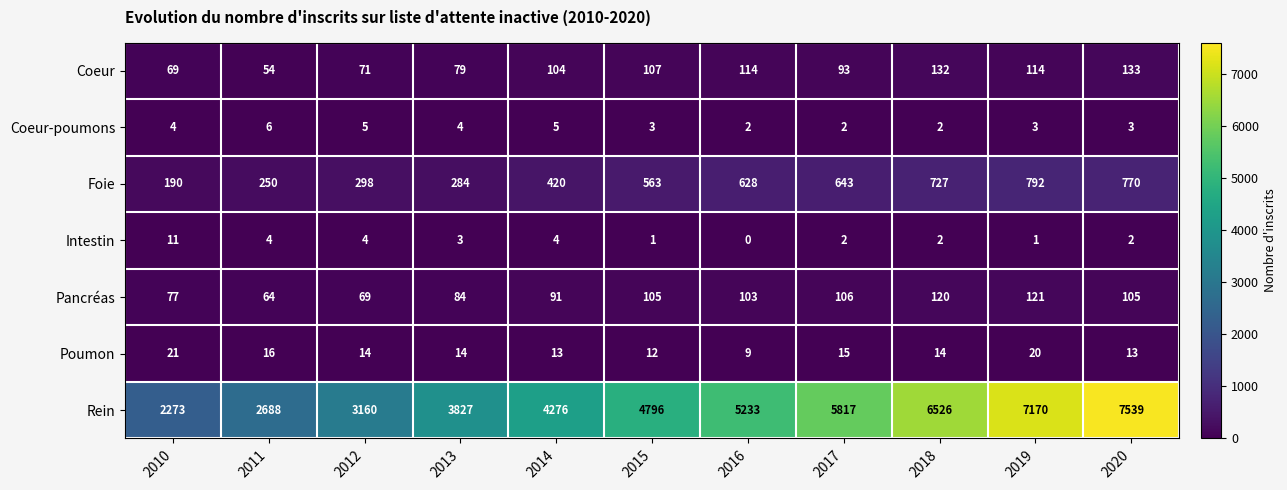

At which label is Foie closest to 491?

2014